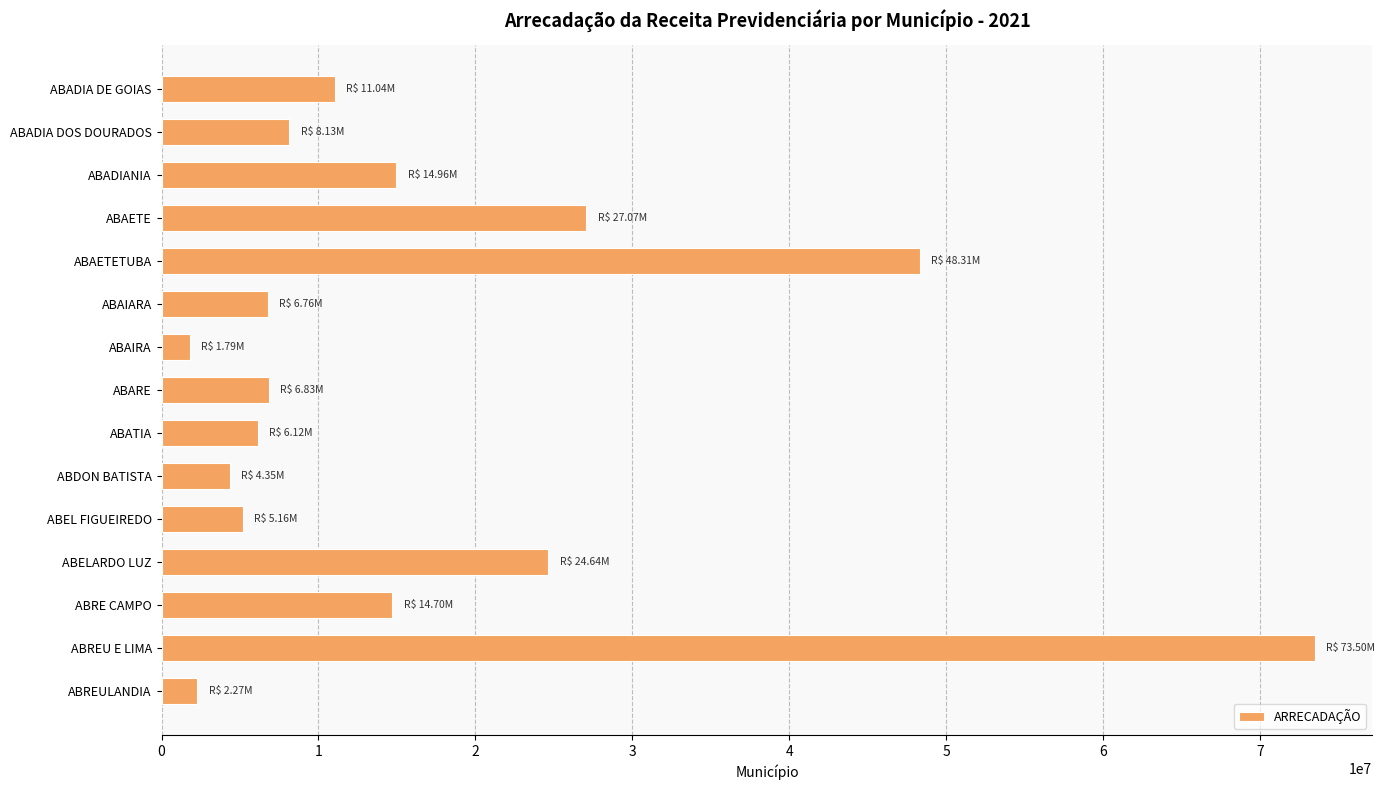

What is the difference between the second highest and minimum values?

46520827.4